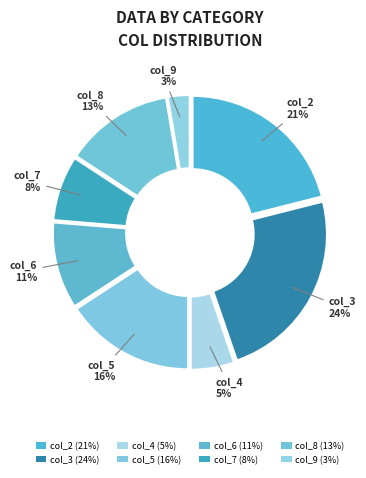

Is there a majority slice in this chart?

No